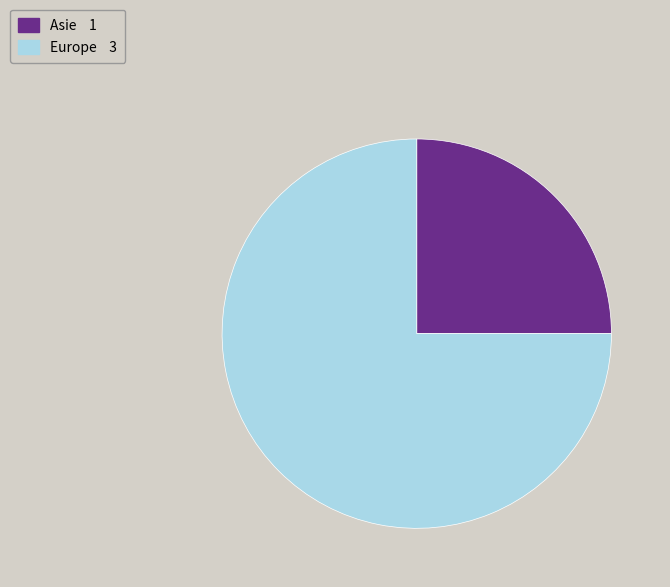

Which has a higher value, Asie or Europe?

Europe